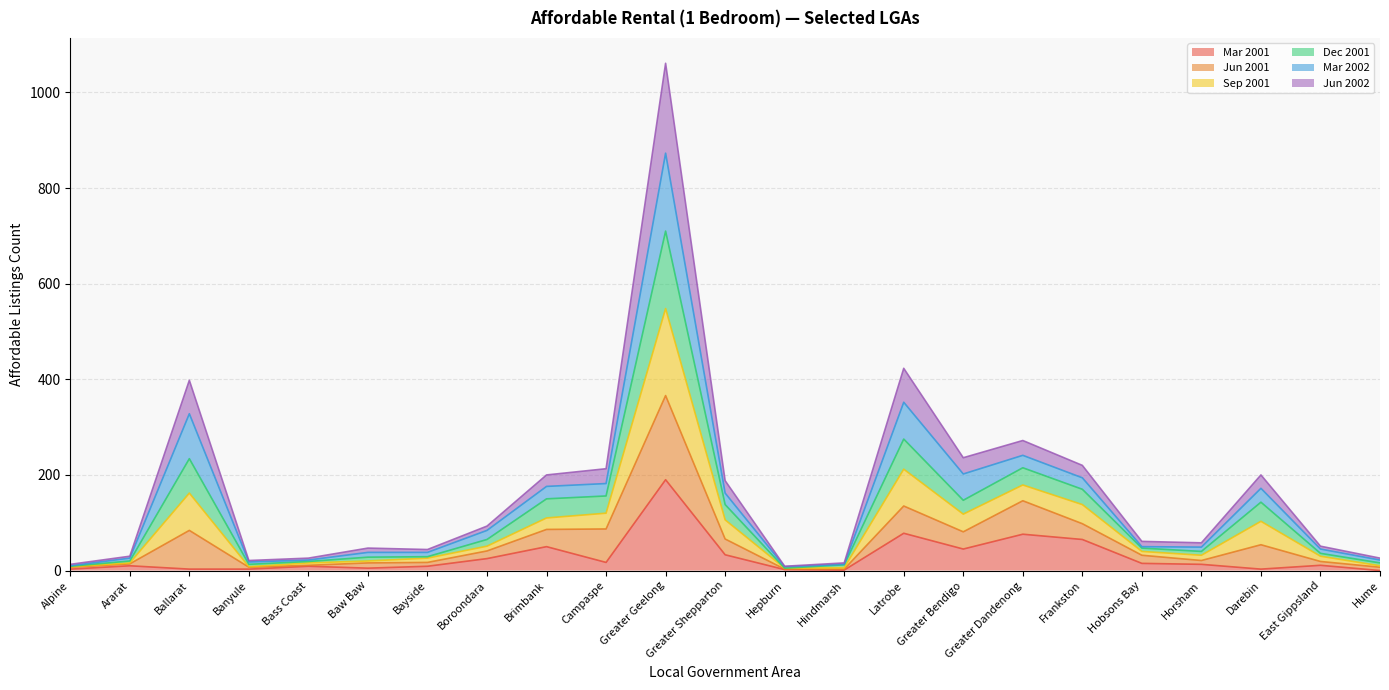

Which series has the largest total across all categories?

Sep 2001